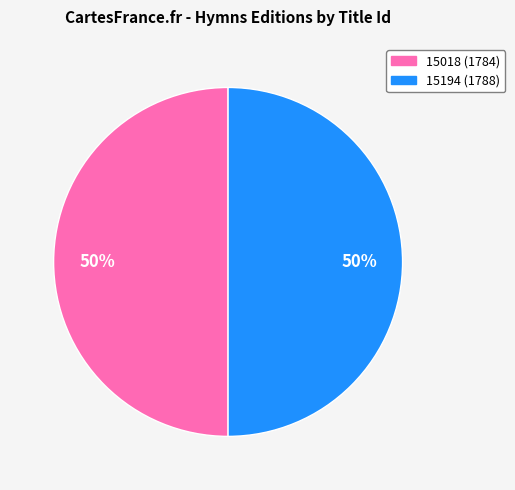

The 15018 slice represents 50% of the pie. True or false?

True